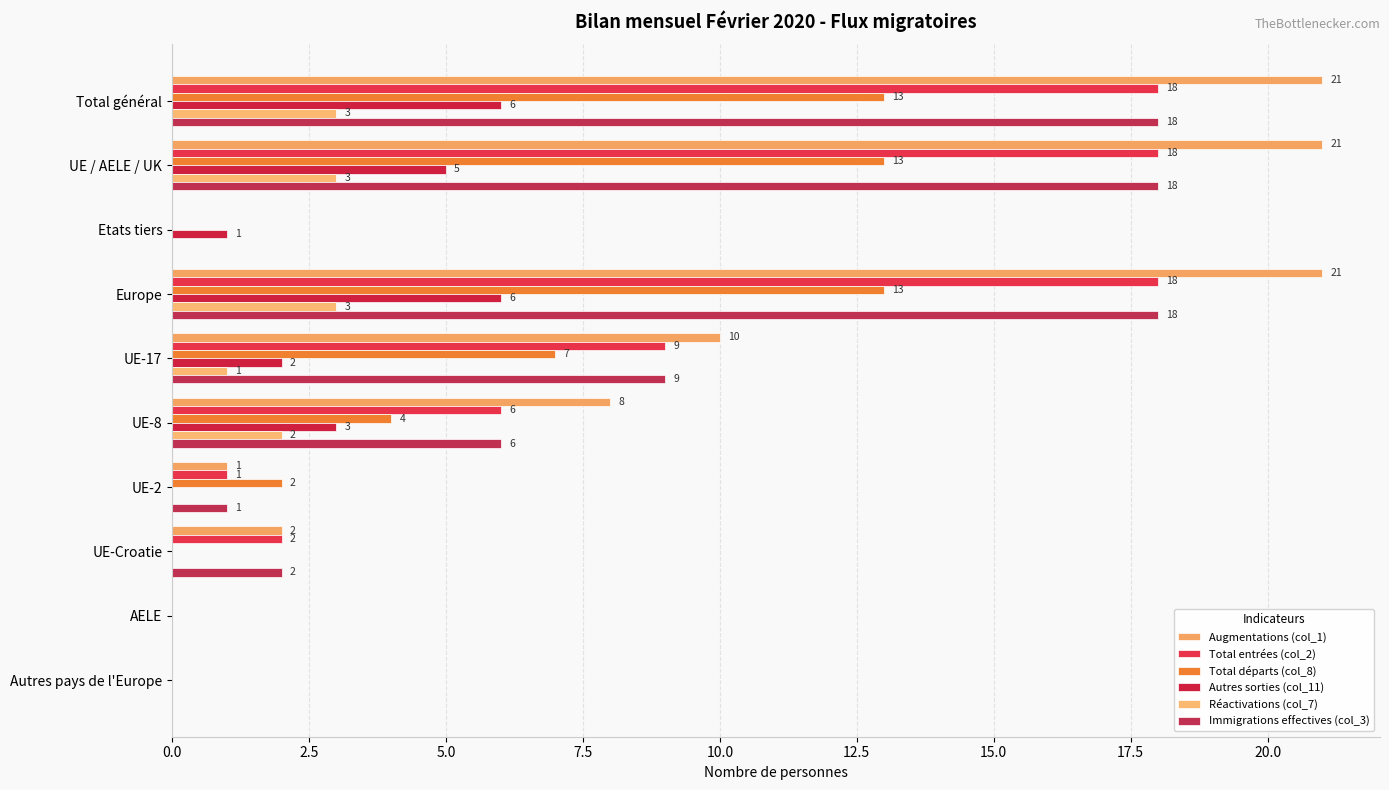

How many distinct data groups are displayed?

6